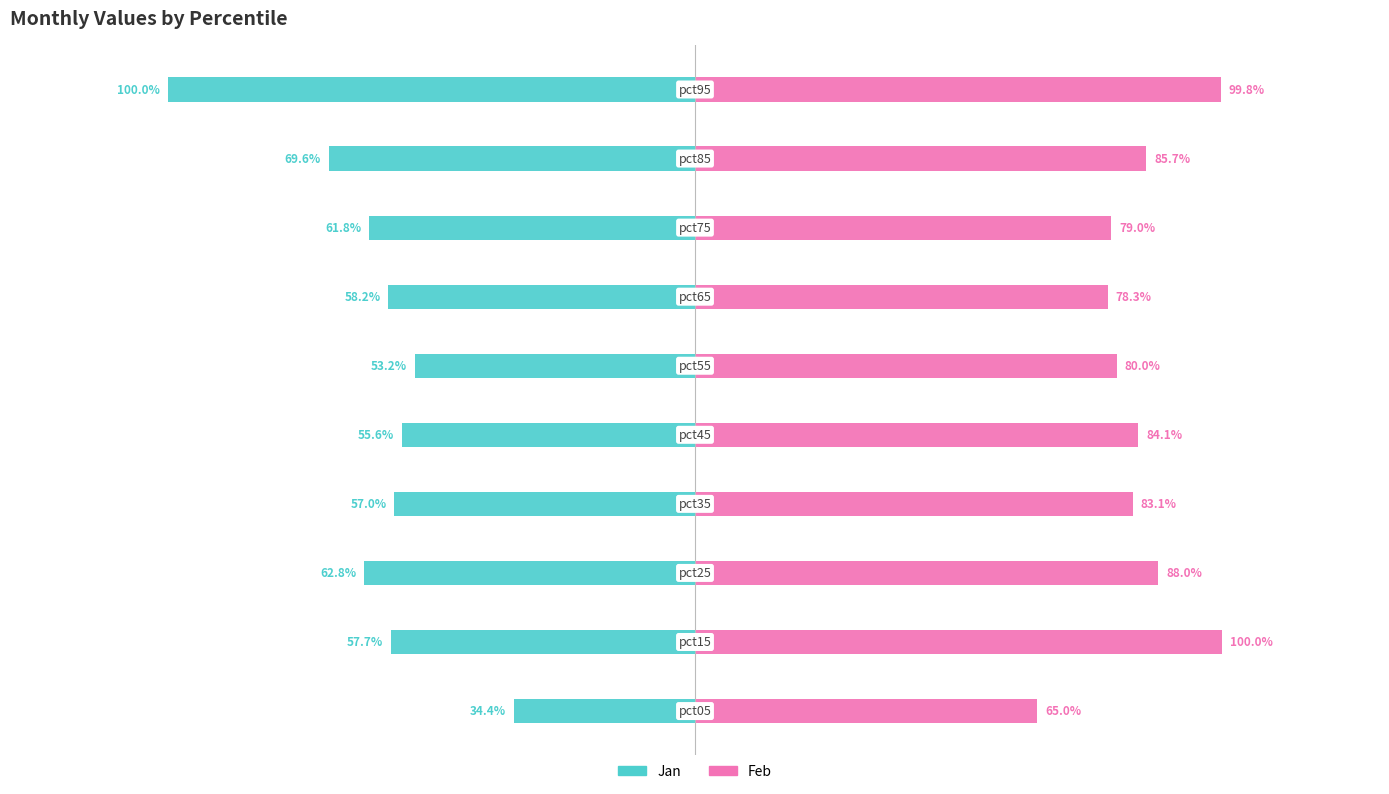

What is the value of the Jan bar at the 9th from the left?

-69.6